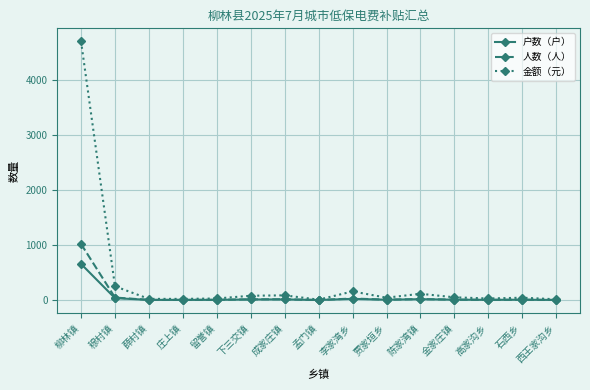

Which series has the widest spread of values?

金额（元）